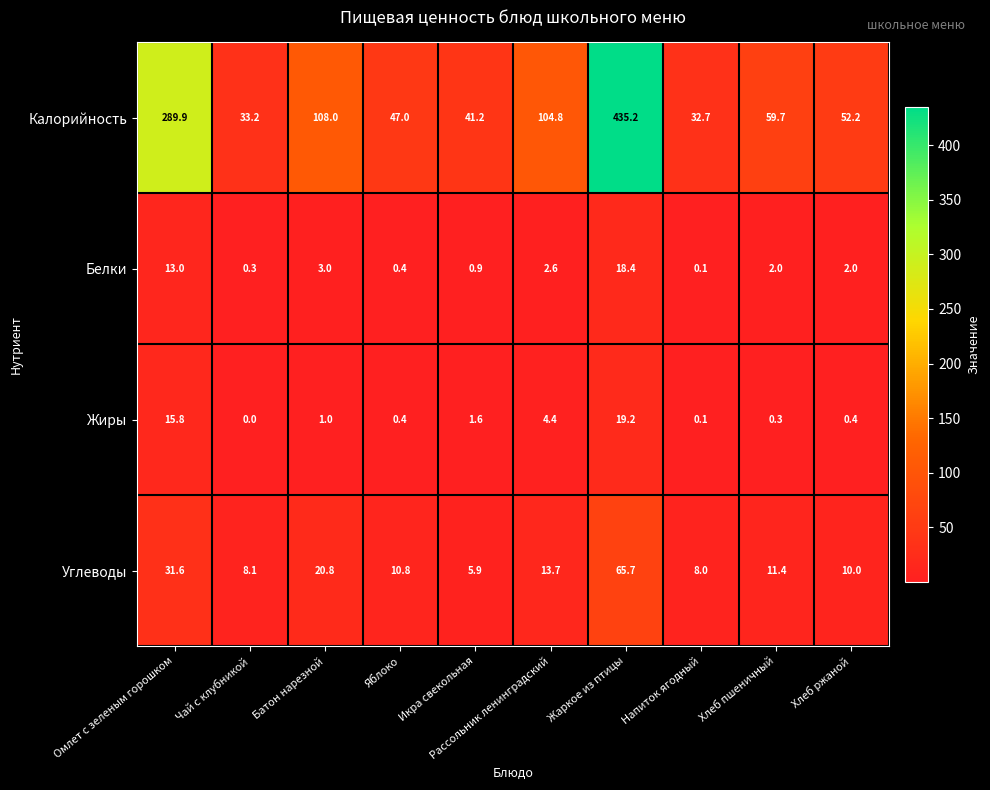

True or false: Белки has a value of 3.0 at Батон нарезной.

True